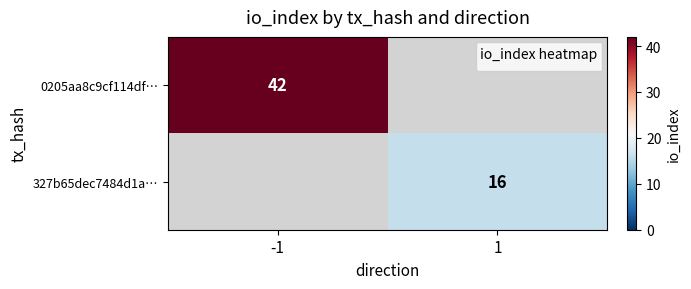

Is the value of 0205aa8c9cf114df… at -1 greater than the value of 327b65dec7484d1a… at 1?

Yes